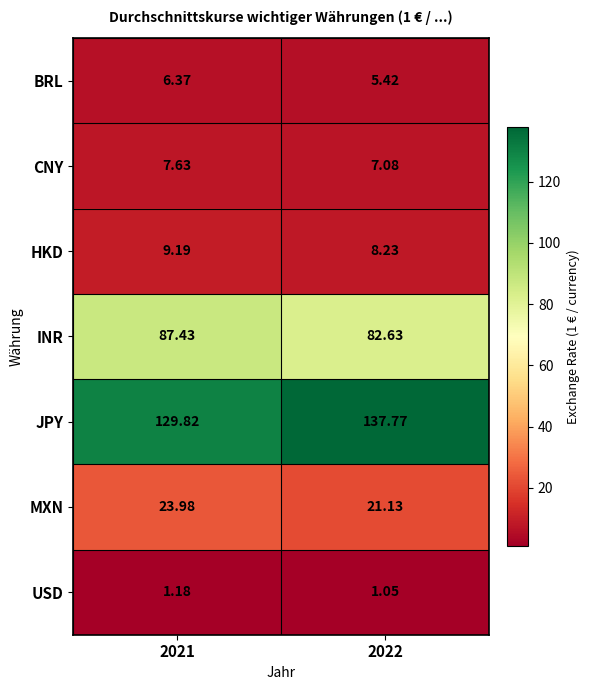

Is the value of MXN at 2022 greater than the value of INR at 2022?

No